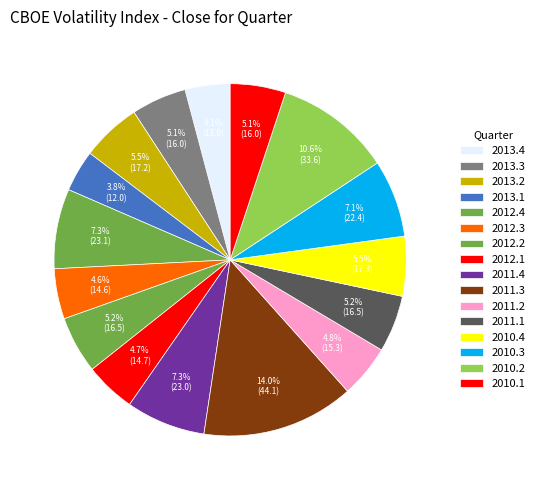

Does any single category account for the majority?

No